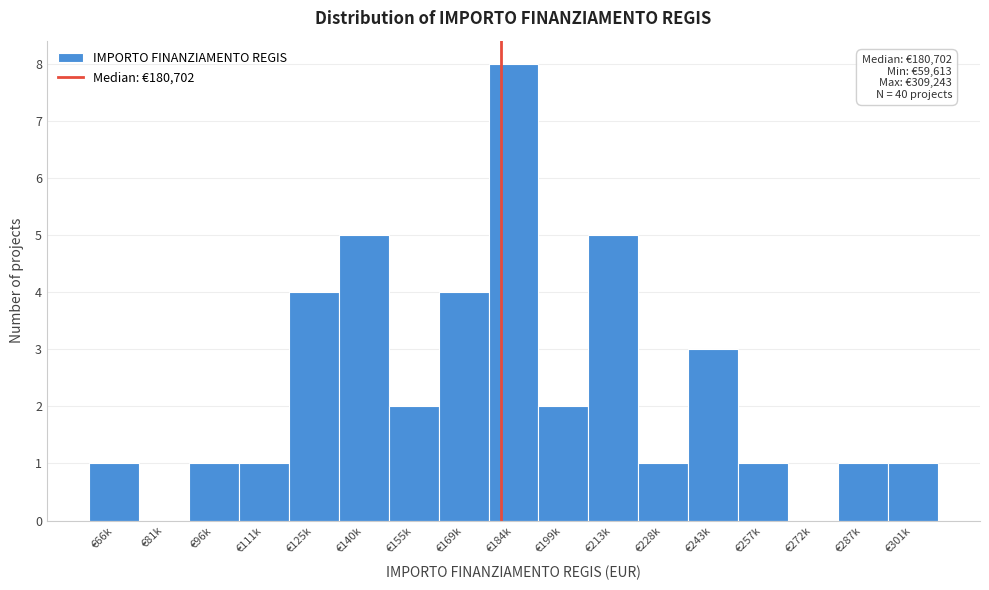

Reading left to right, what are all the values shown in this chart?

€66k=1	€81k=0	€96k=1	€111k=1	€125k=4	€140k=5	€155k=2	€169k=4	€184k=8	€199k=2	€213k=5	€228k=1	€243k=3	€257k=1	€272k=0	€287k=1	€301k=1